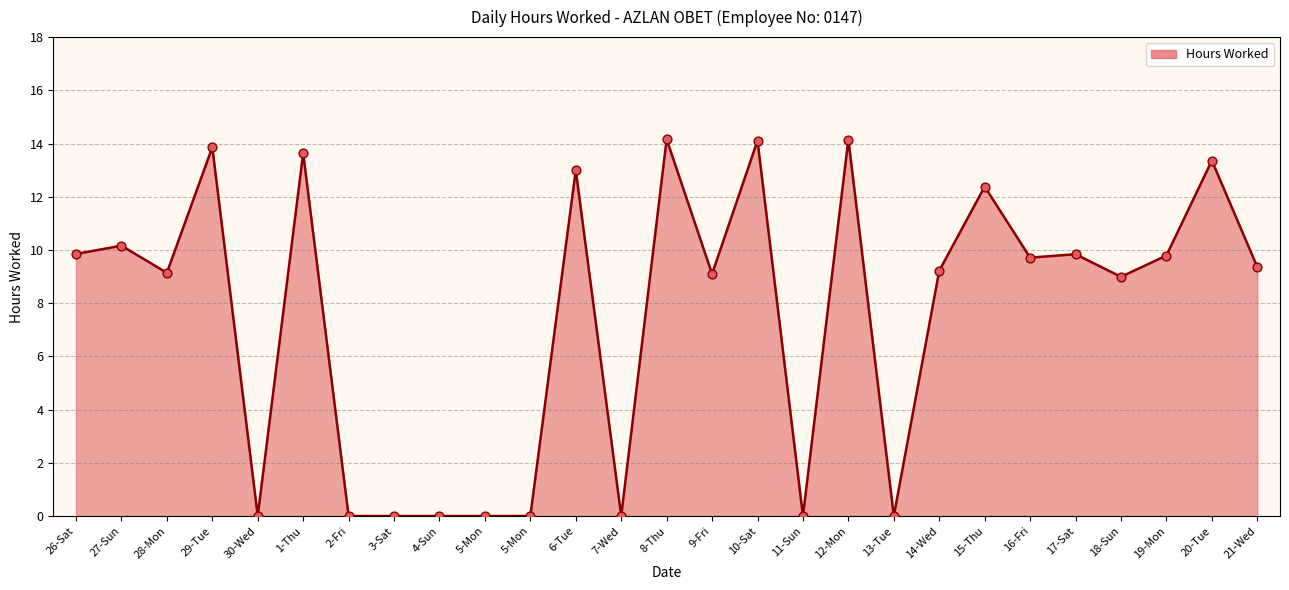

What is the change in value from 5-Mon to 18-Sun?

+9.0